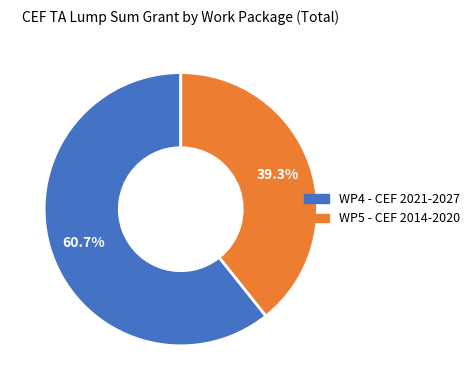

To the nearest percent, what is the average slice percentage?

50%